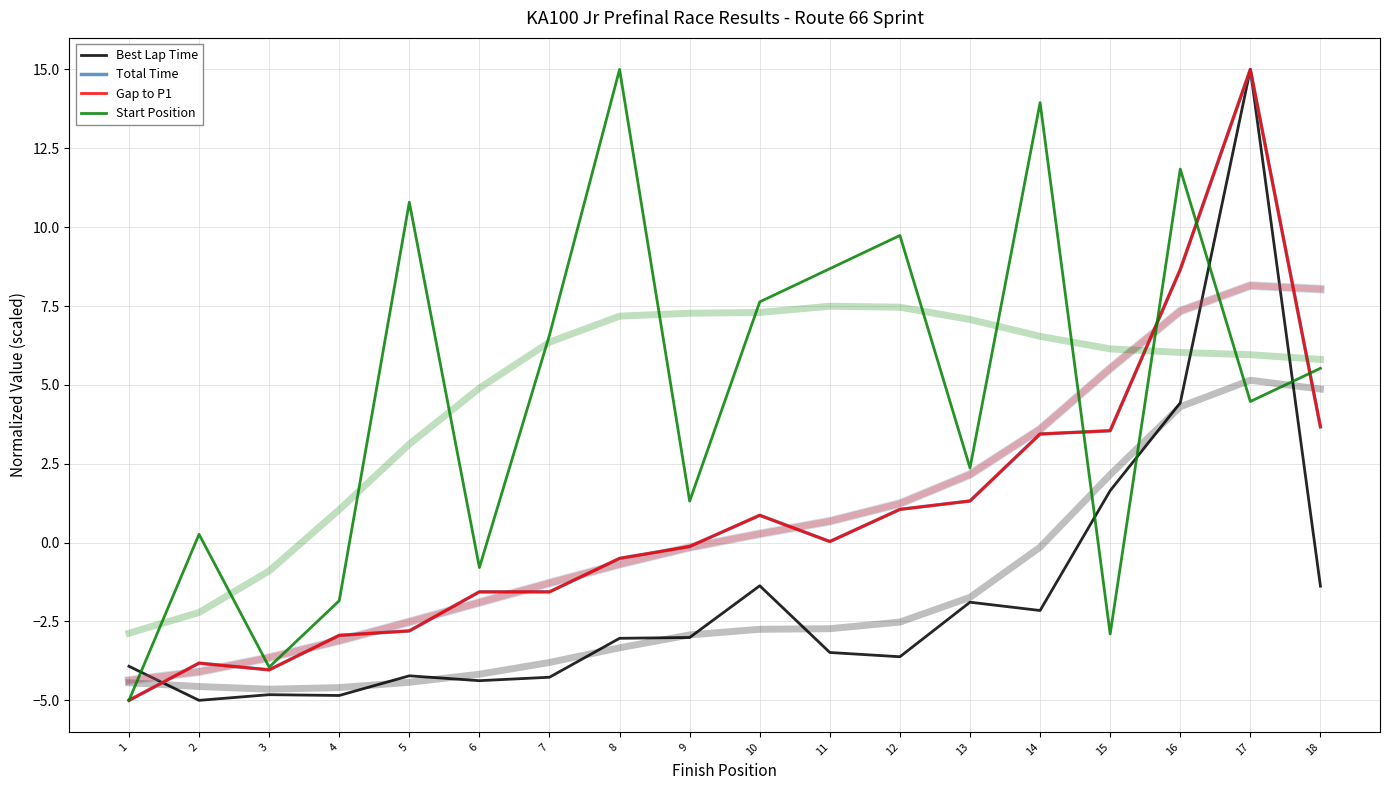

How many values in the Start Position series are below 5?

9